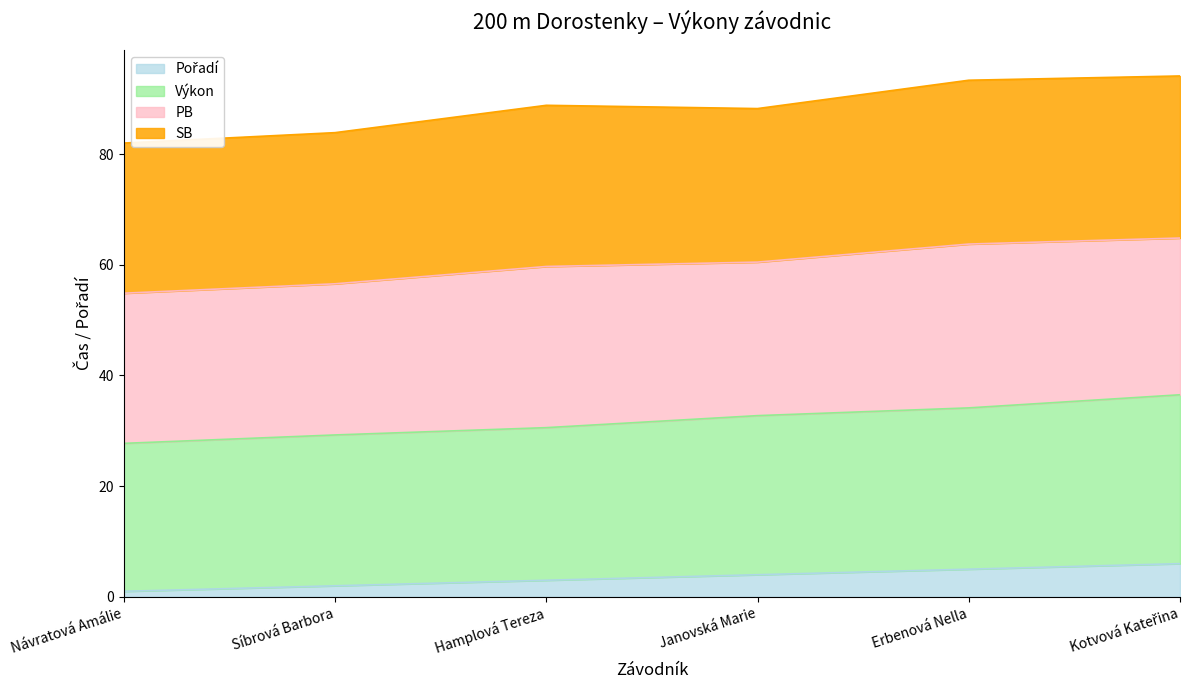

Which series has the widest spread of values?

Výkon